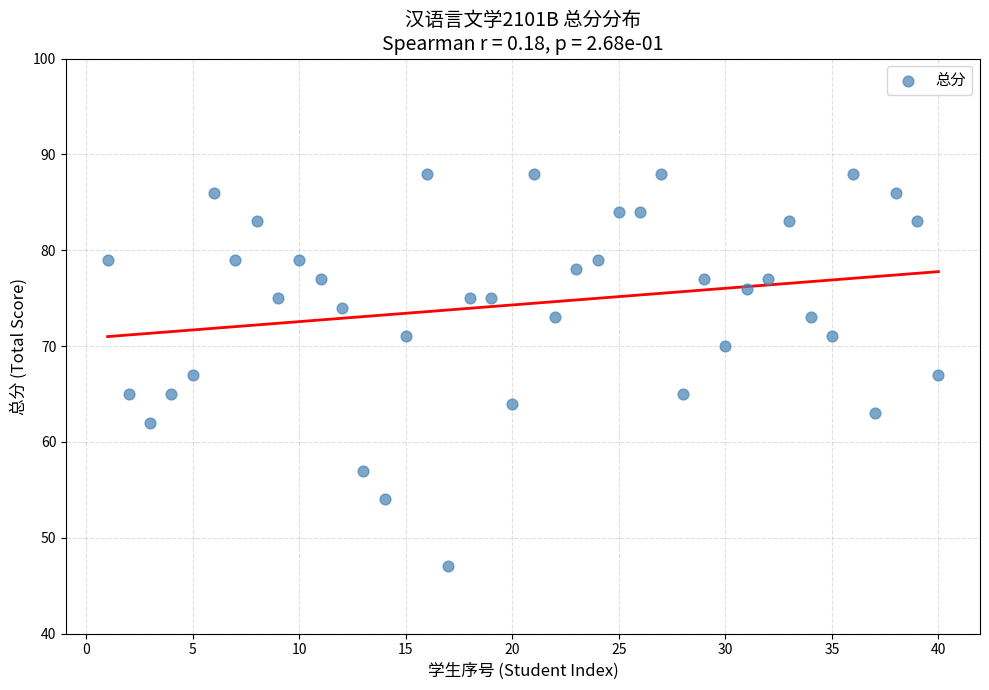

What is the range of Y values (max minus min)?

41